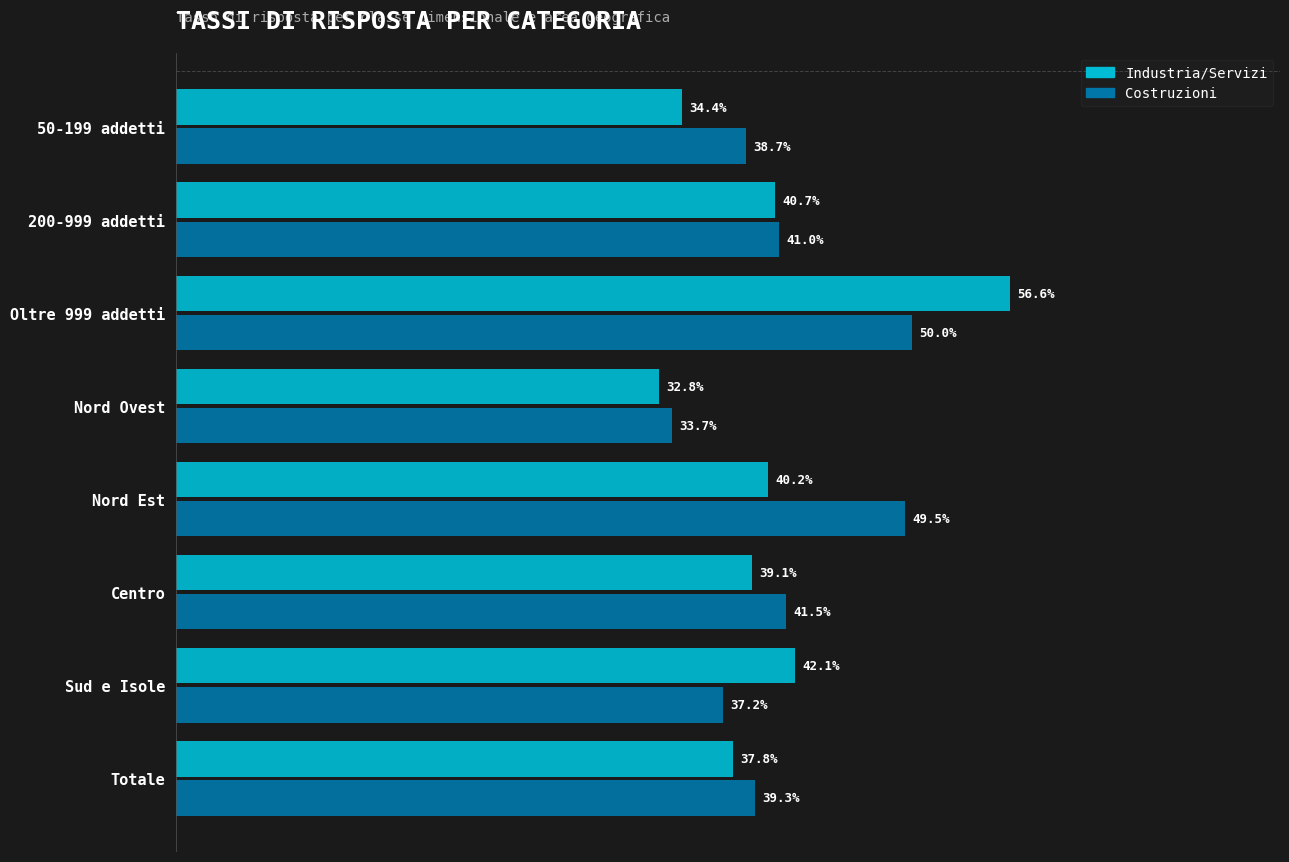

Which series has the largest range (max minus min)?

Industria/Servizi